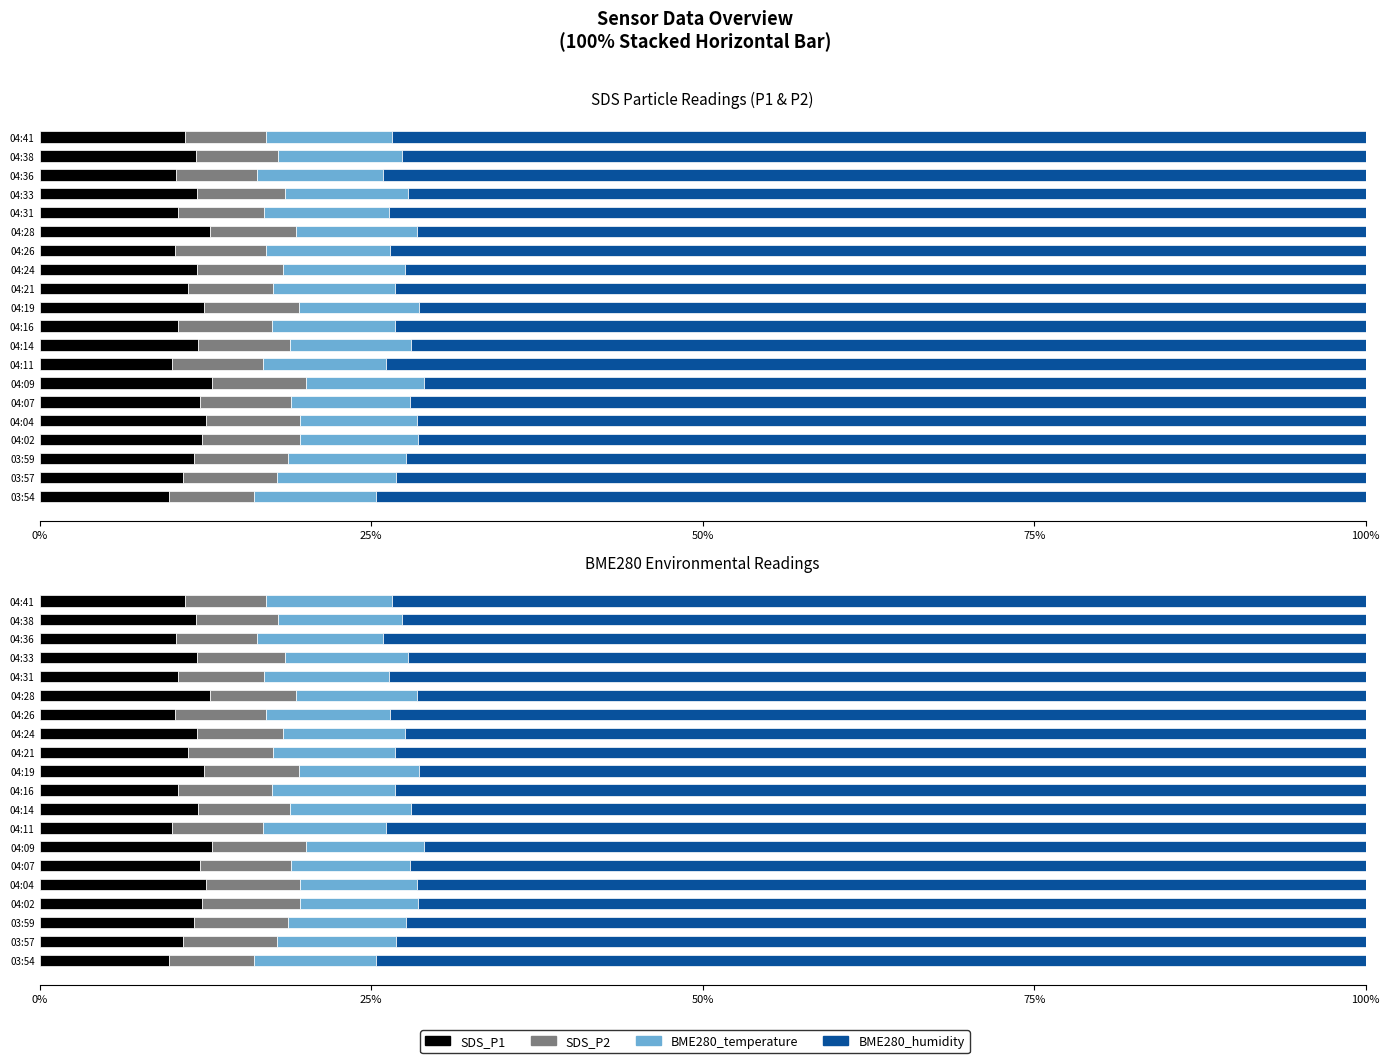

Which series has the largest total across all categories?

BME280_humidity